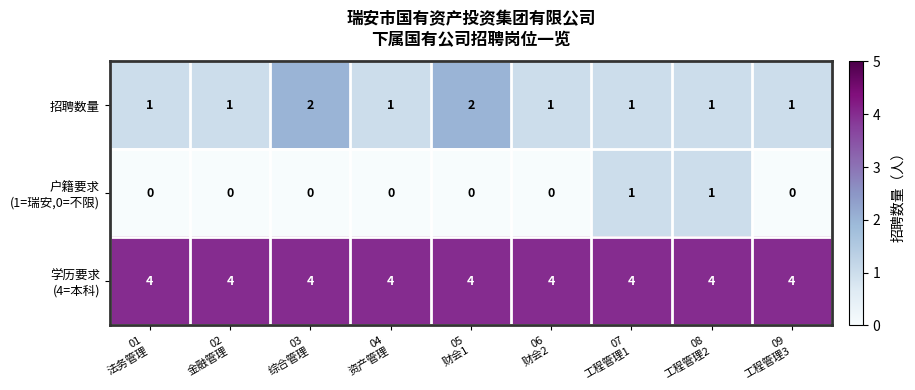

At how many categories does at least one series exceed 2?

9